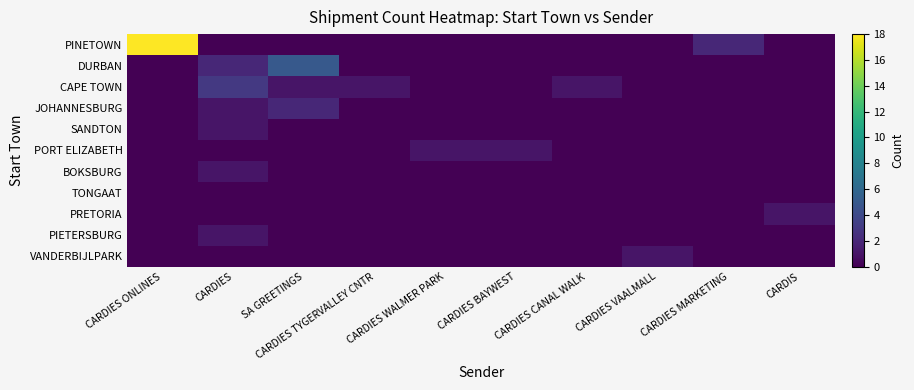

Between CARDIES and CARDIES MARKETING, which is larger?

CARDIES MARKETING